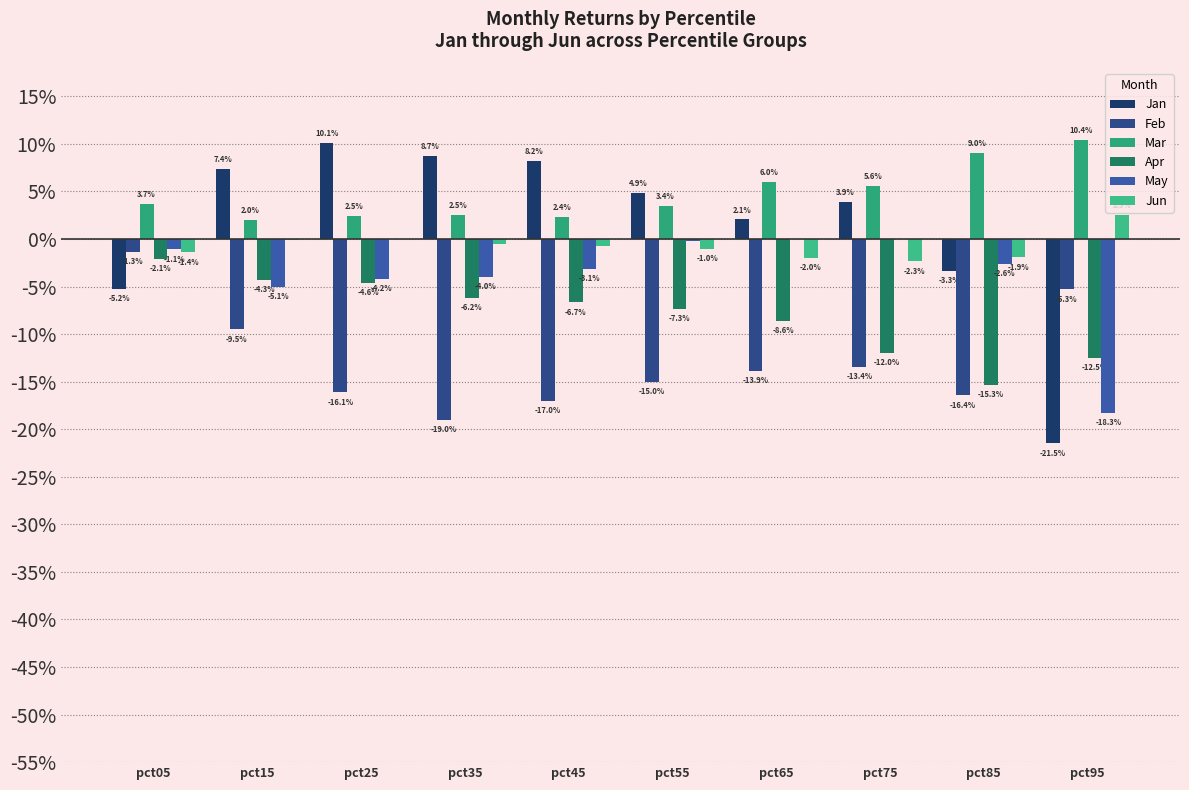

At which category is the sum across all series the highest?

pct05